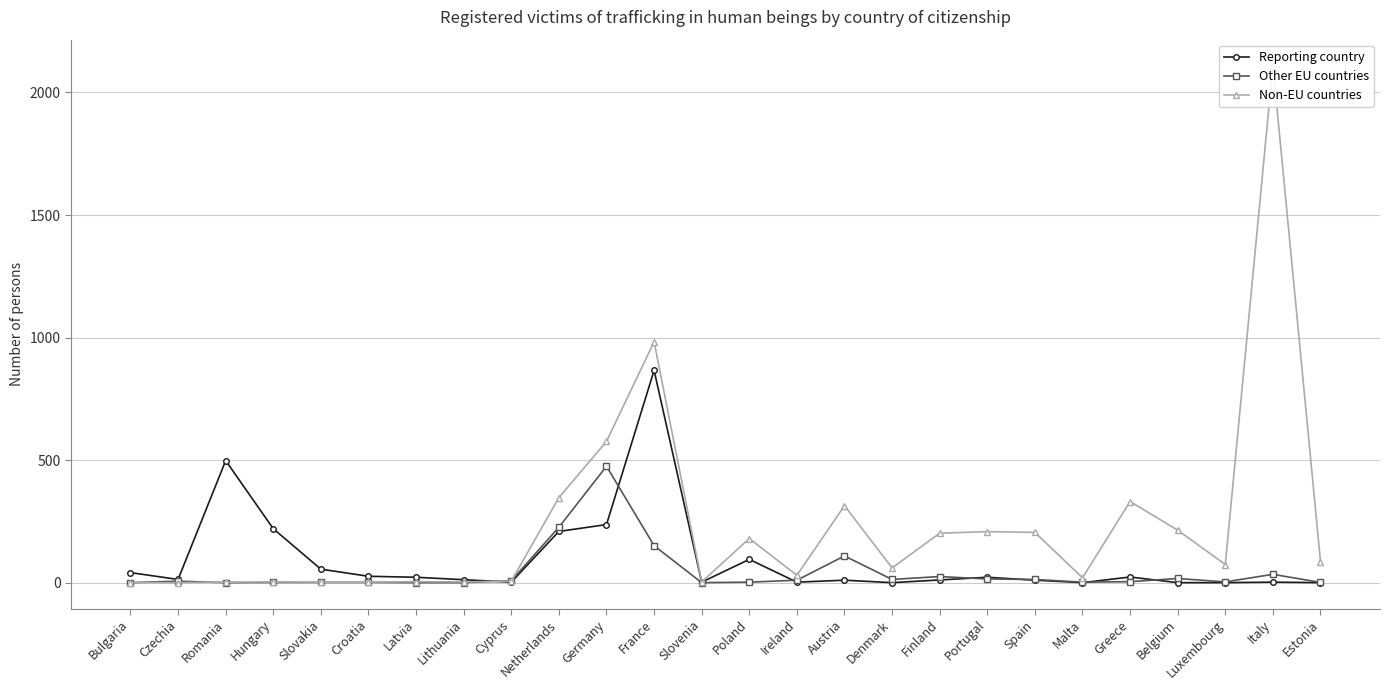

At Hungary, list the series in order from smallest to largest.

Other EU countries, Non-EU countries, Reporting country